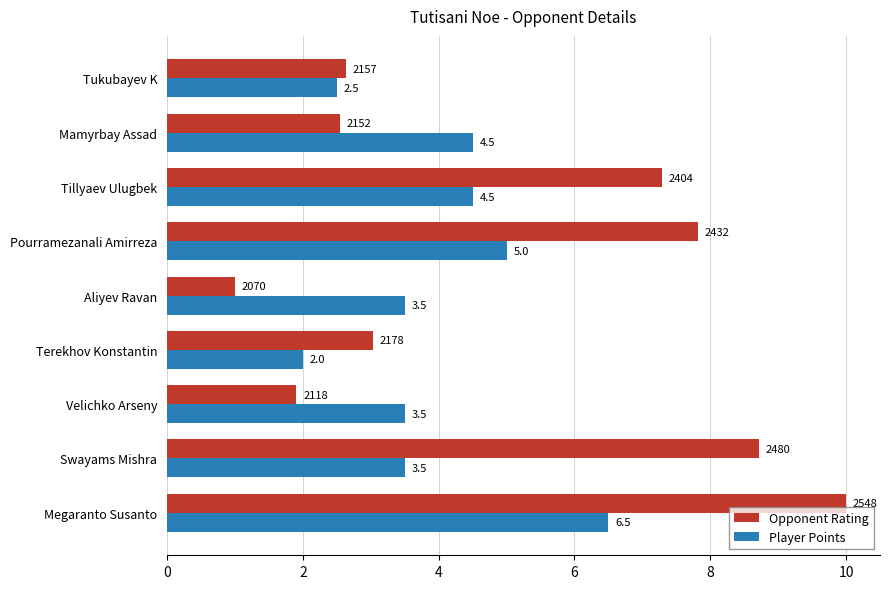

Which series has the widest spread of values?

Opponent Rating